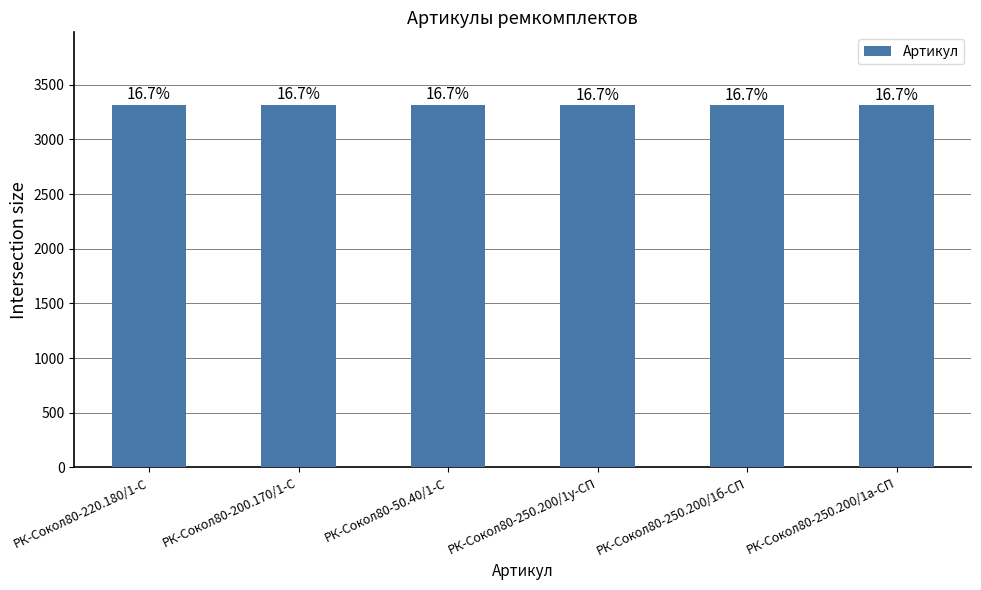

What is the label of the 1st bar from the right?

РК-Сокол80-250.200/1а-СП